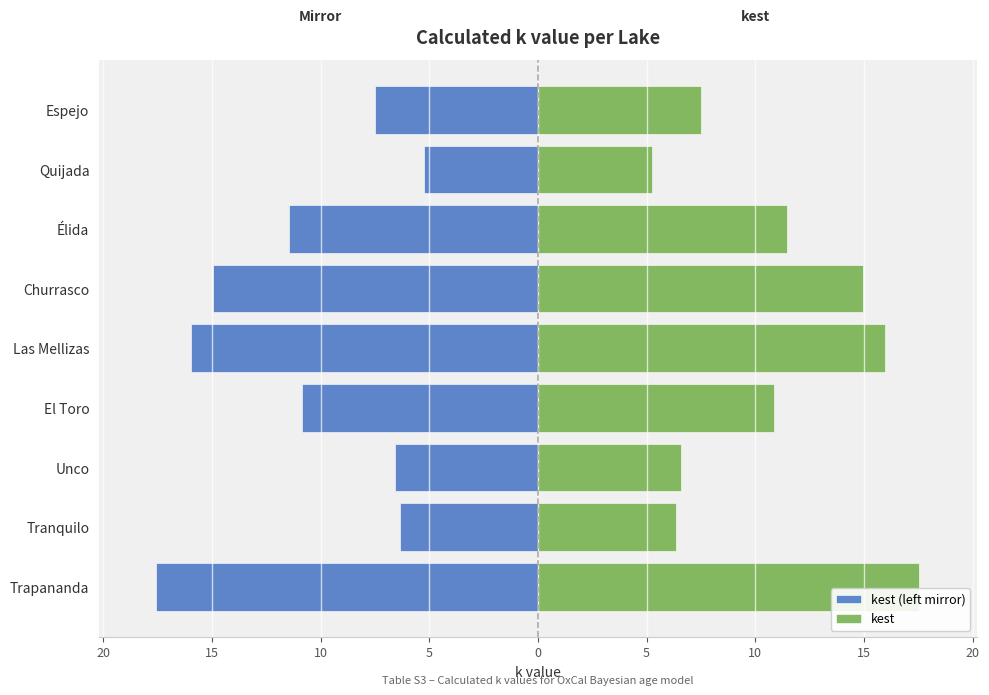

The value of kest at Las Mellizas is 16.0. True or false?

True